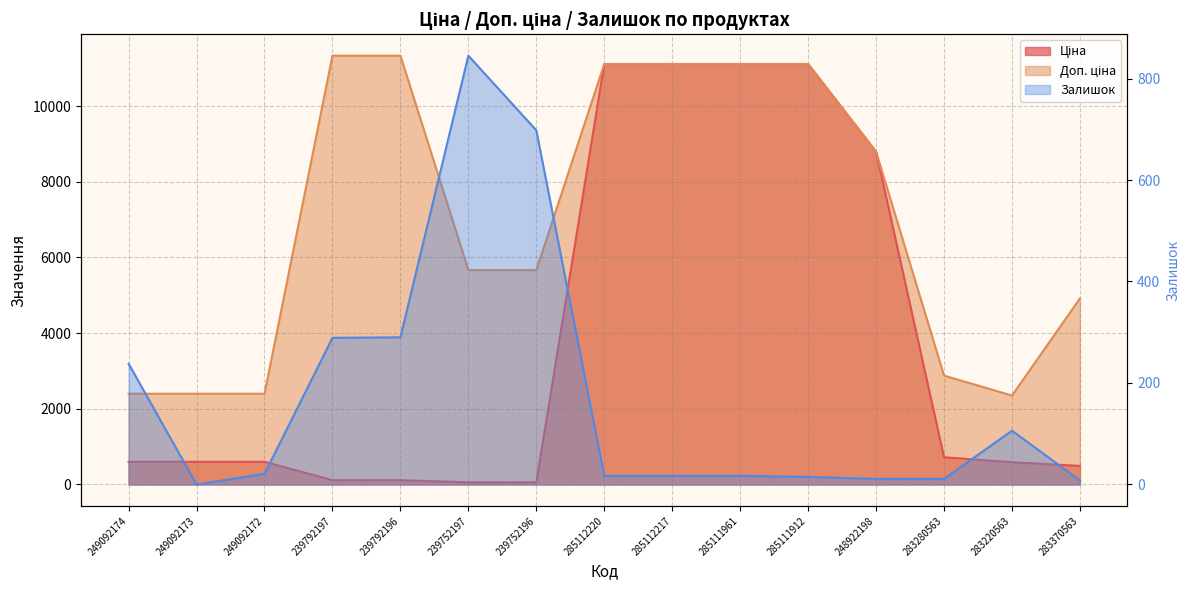

Does the chart have visible grid lines?

Yes